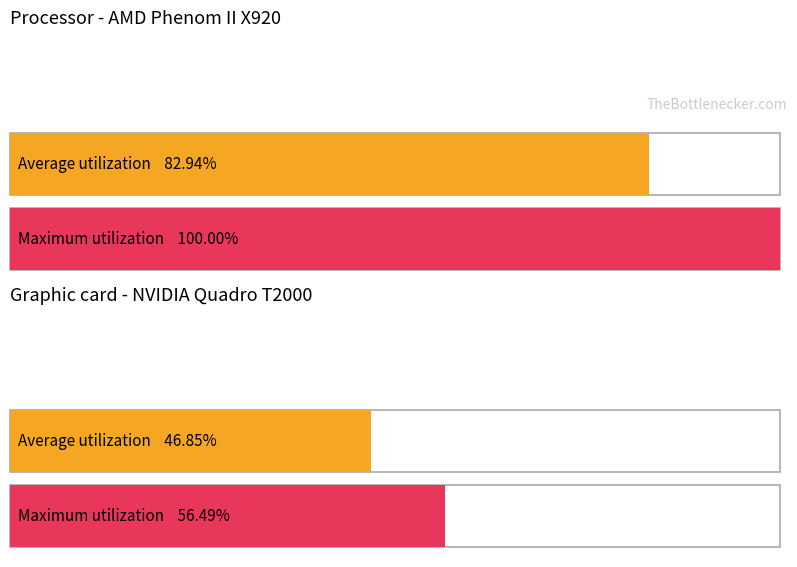

Count the number of data series in this chart.

2